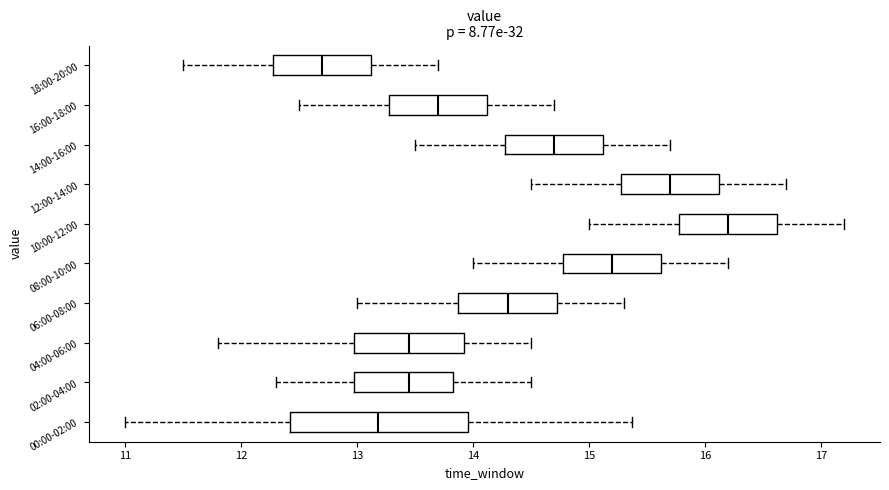

Reading bottom to top, read every box against the x-axis: the position of its median line, the range the box covers, and the ends of its whiskers. The values are not printed on the chart, so give them approximately, as read against the axis.

00:00-02:00: median 13.2, box 12.4 to 14.0, whiskers 11.0 to 15.4
02:00-04:00: median 13.5, box 13.0 to 13.8, whiskers 12.3 to 14.5
04:00-06:00: median 13.5, box 13.0 to 13.9, whiskers 11.8 to 14.5
06:00-08:00: median 14.3, box 13.9 to 14.7, whiskers 13.0 to 15.3
08:00-10:00: median 15.2, box 14.8 to 15.6, whiskers 14.0 to 16.2
10:00-12:00: median 16.2, box 15.8 to 16.6, whiskers 15.0 to 17.2
12:00-14:00: median 15.7, box 15.3 to 16.1, whiskers 14.5 to 16.7
14:00-16:00: median 14.7, box 14.3 to 15.1, whiskers 13.5 to 15.7
16:00-18:00: median 13.7, box 13.3 to 14.1, whiskers 12.5 to 14.7
18:00-20:00: median 12.7, box 12.3 to 13.1, whiskers 11.5 to 13.7